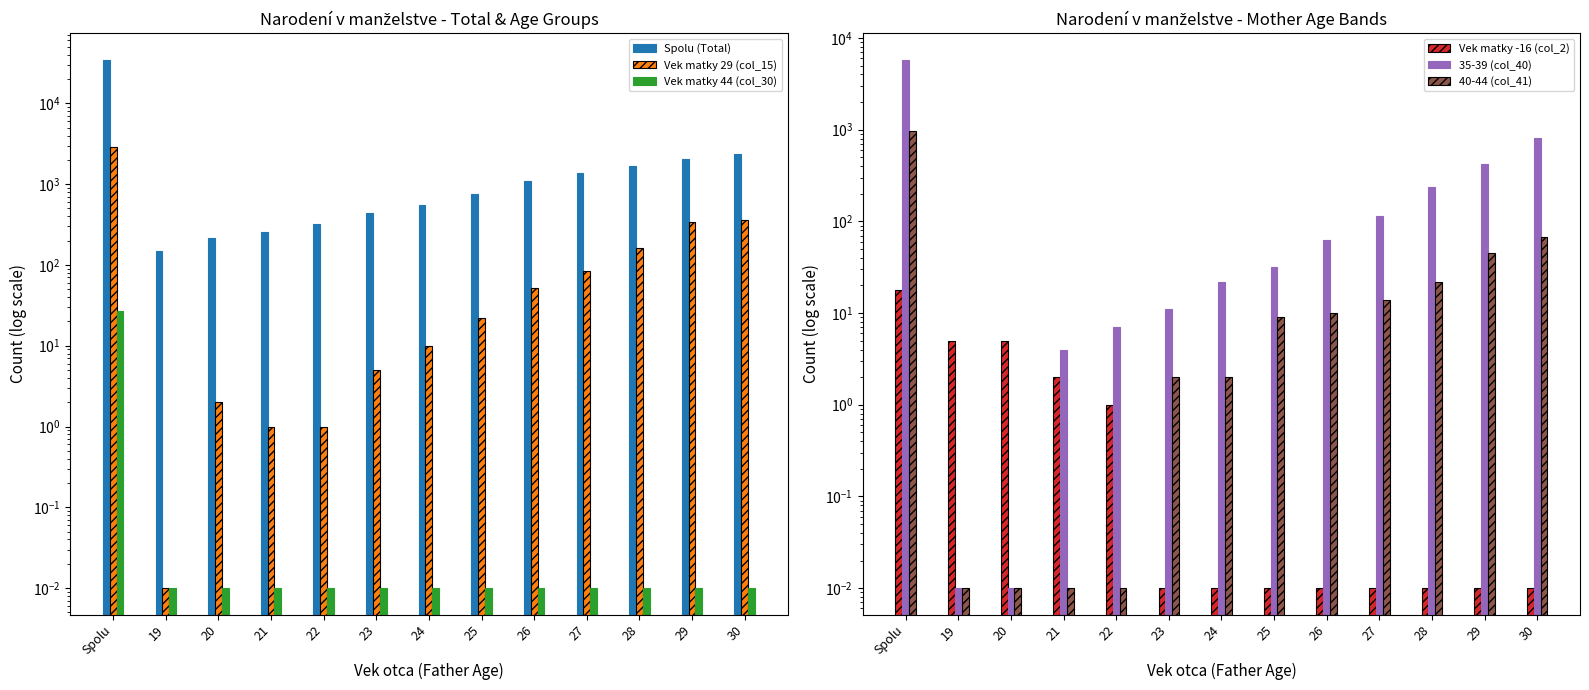

What is the difference between the Spolu (Total) values at 22 and 24?

229.0